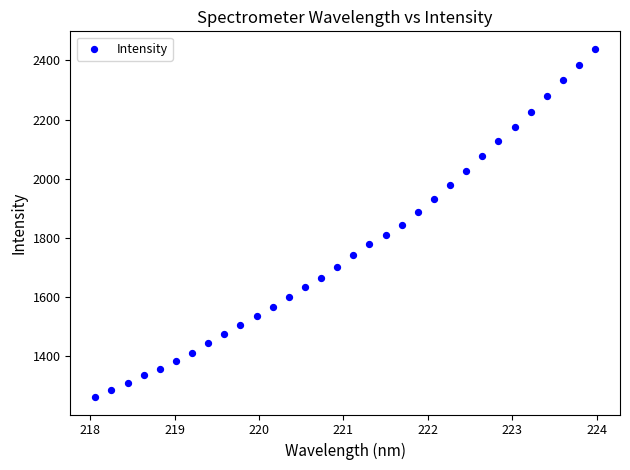

What is the range of Y values (max minus min)?

1179.2